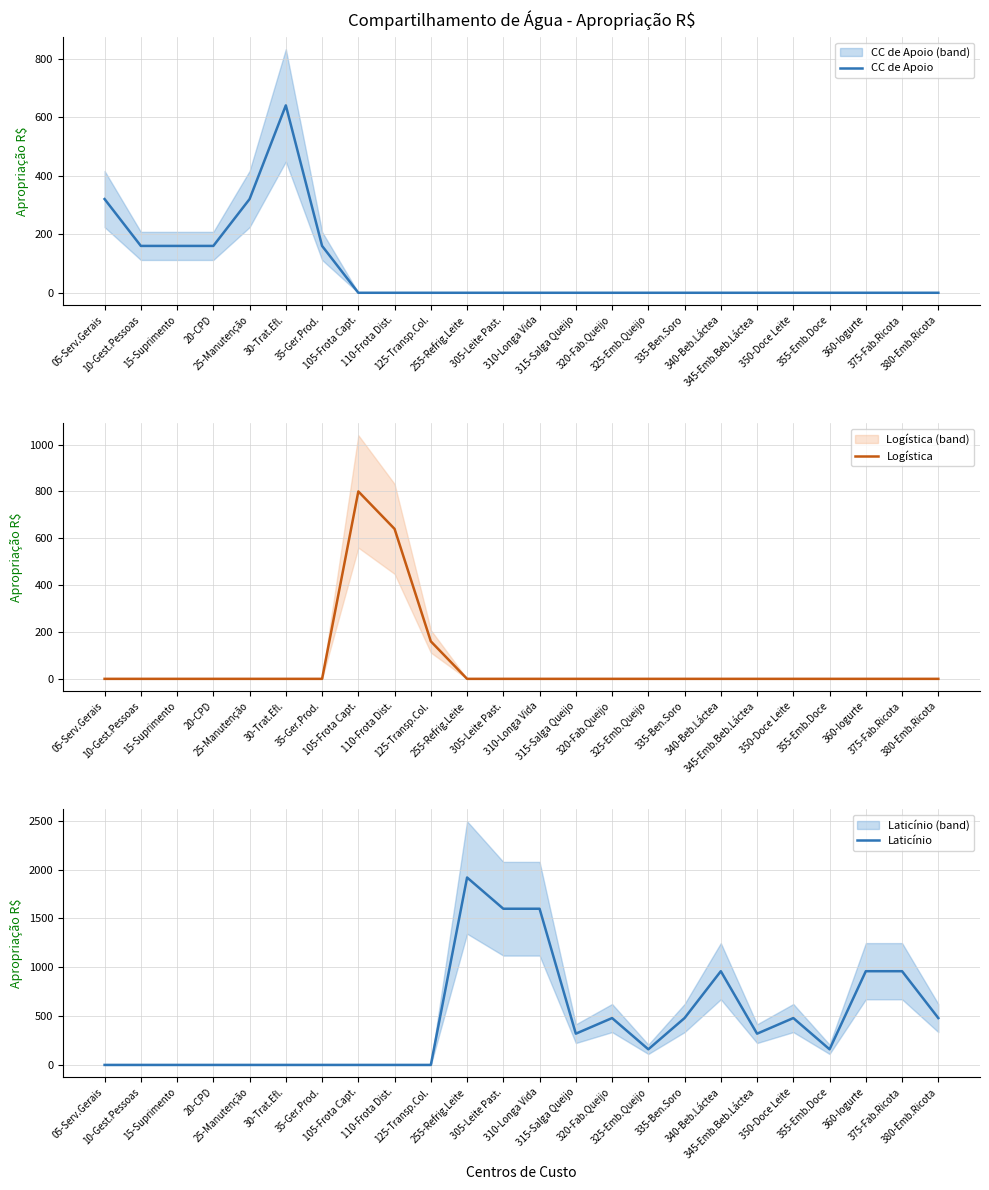

What is the total value across all series at 335-Ben.Soro?

480